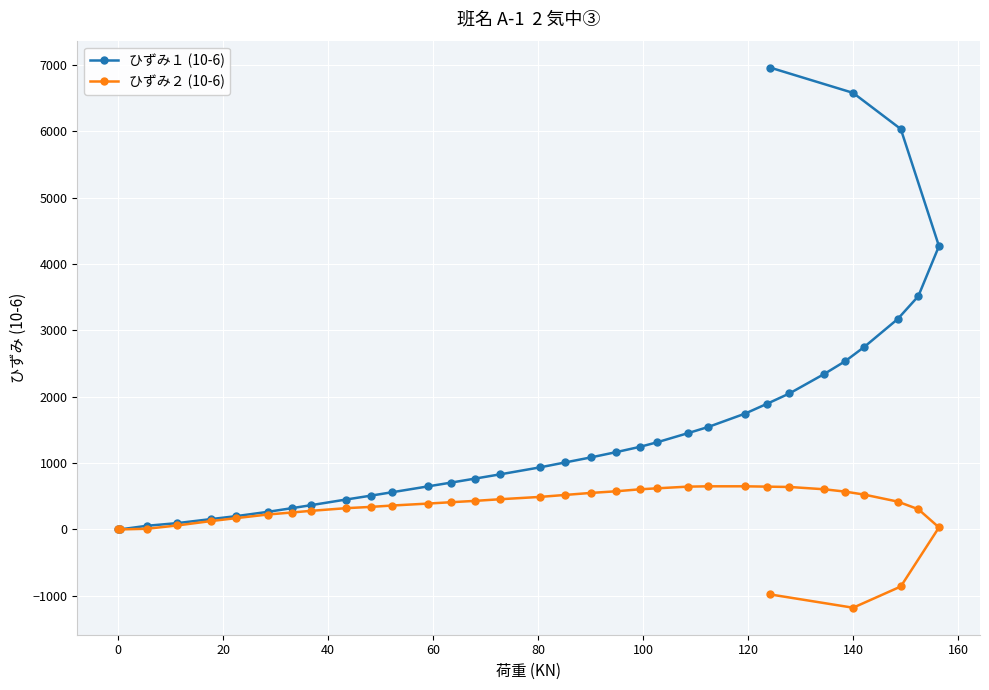

True or false: ひずみ１ (10-6) and ひずみ２ (10-6) cross at least once.

False